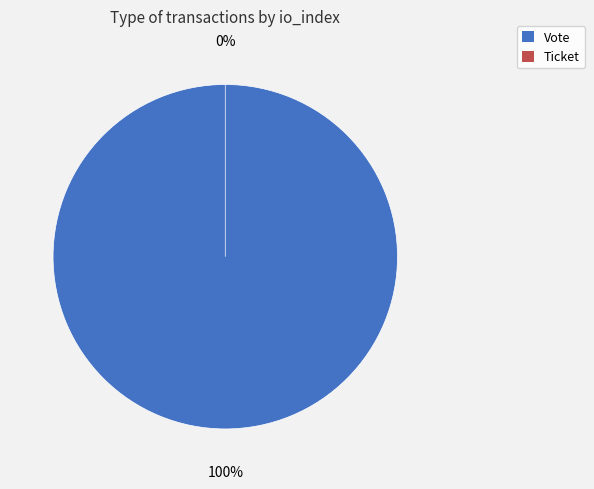

Which category accounts for the majority?

Vote